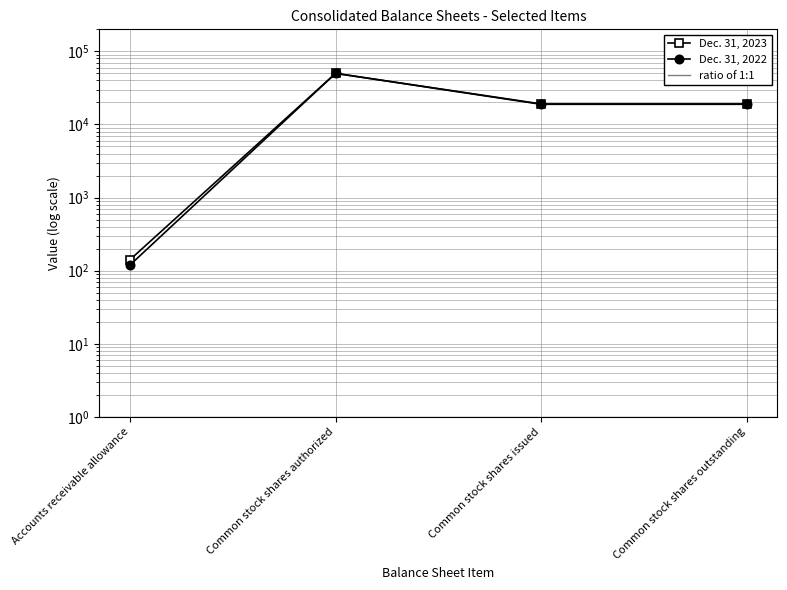

How many values in the Dec. 31, 2022 series exceed 19093?

1